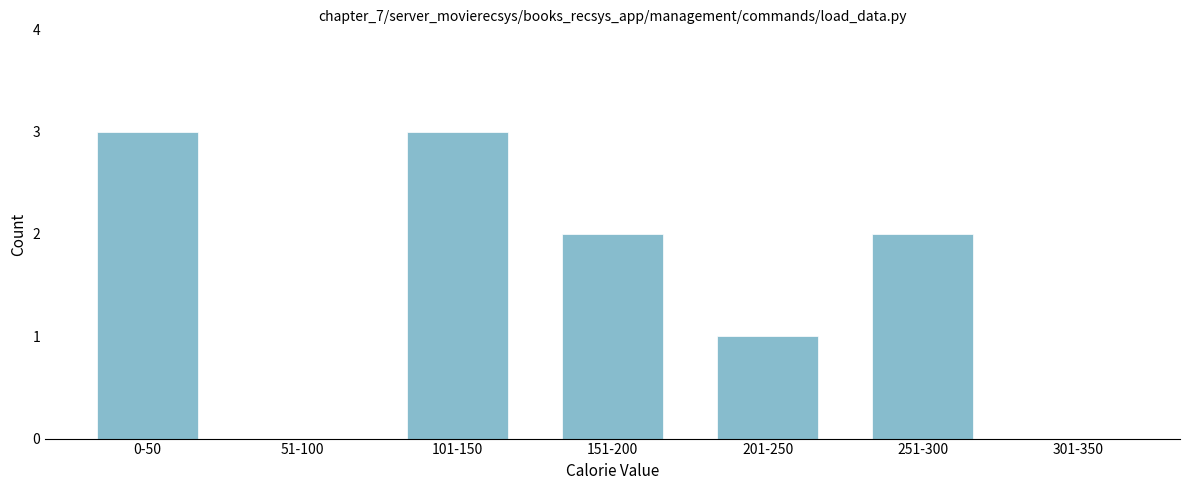

Between 51-100 and 251-300, which is larger?

251-300